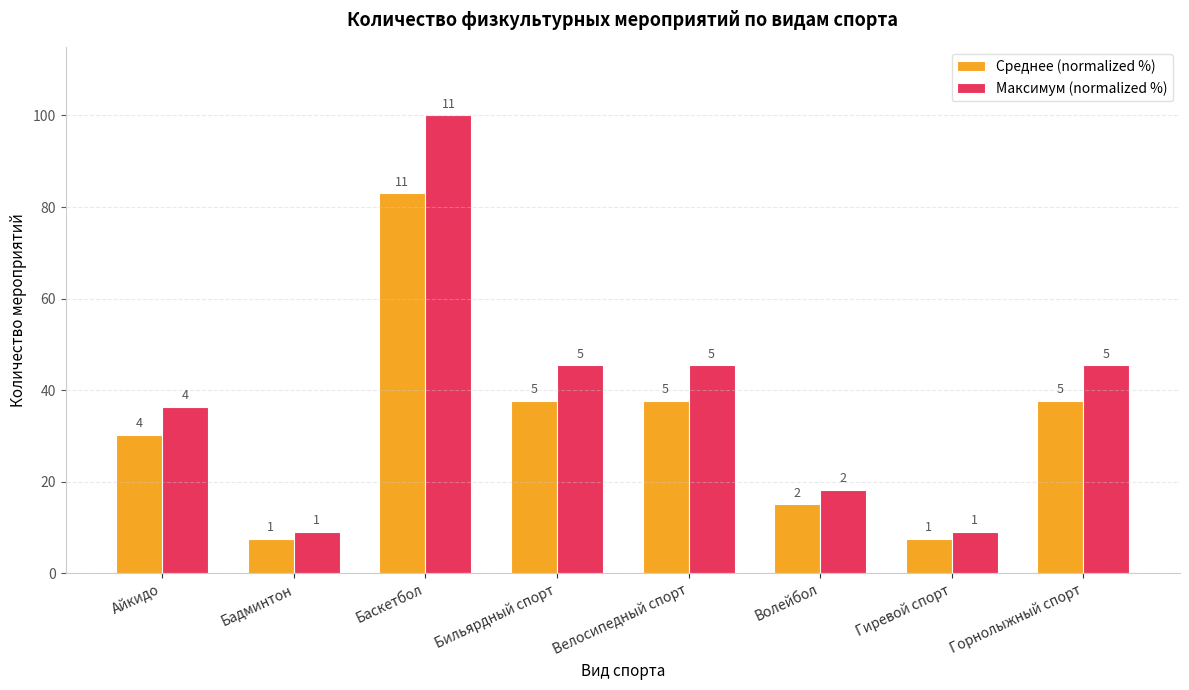

What are all the series names shown in the legend?

Среднее (normalized %), Максимум (normalized %)